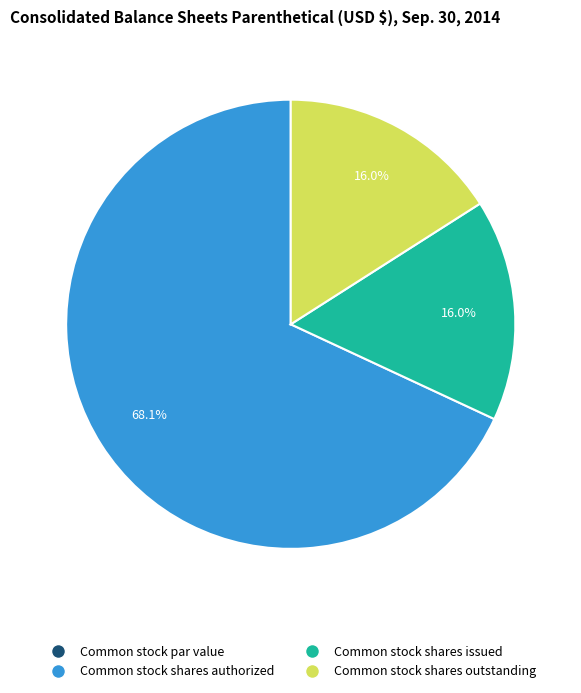

To the nearest percent, what is the average slice percentage?

25%